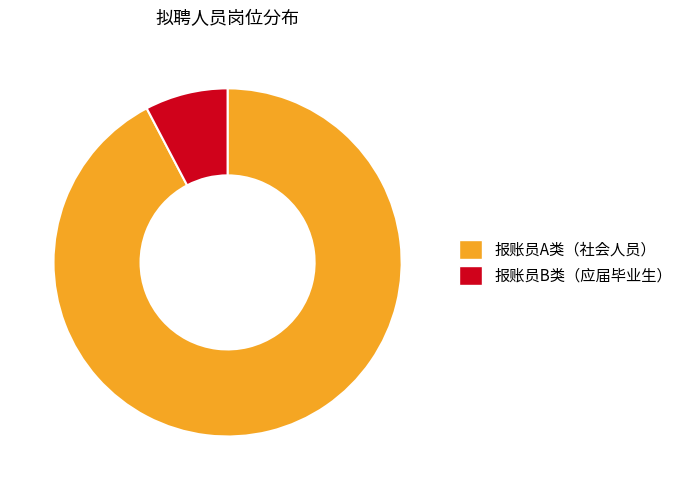

True or false: 报账员A类（社会人员） accounts for 92% of the total.

True